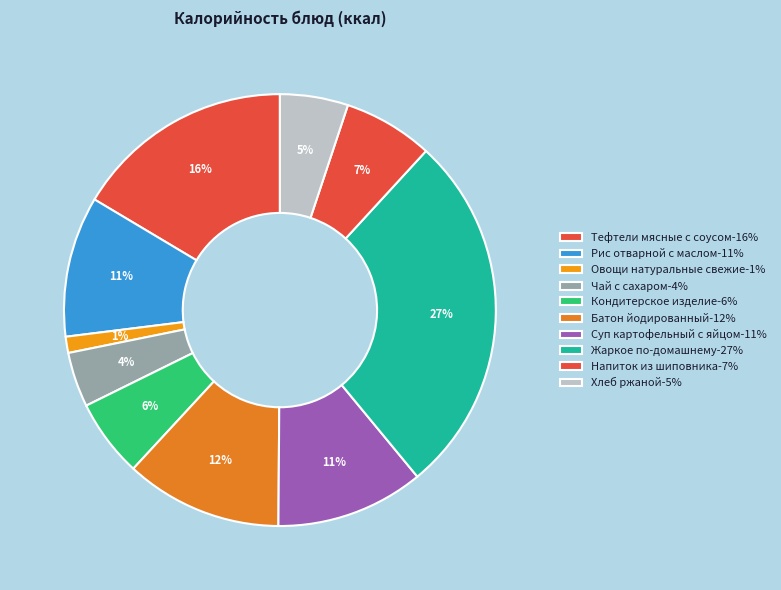

How many segments does this pie chart have?

10